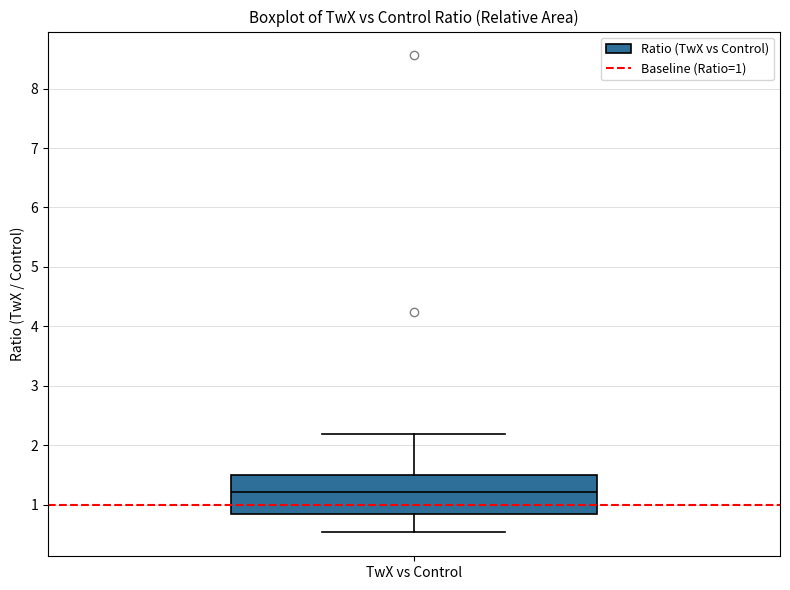

Read this box plot against the y-axis: the position of the median line, the range covered by the box, and the ends of both whiskers. The values are not printed on the chart, so give them approximately, as read against the axis.

median 1.2, box 0.8 to 1.5, whiskers 0.5 to 2.2